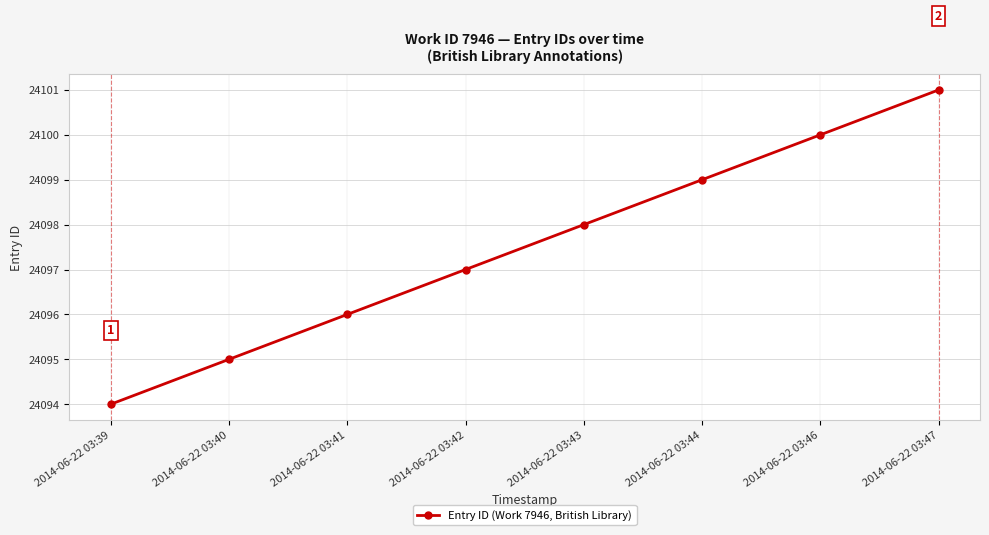

Rank the categories by value from lowest to highest.

2014-06-22 03:39, 2014-06-22 03:40, 2014-06-22 03:41, 2014-06-22 03:42, 2014-06-22 03:43, 2014-06-22 03:44, 2014-06-22 03:46, 2014-06-22 03:47